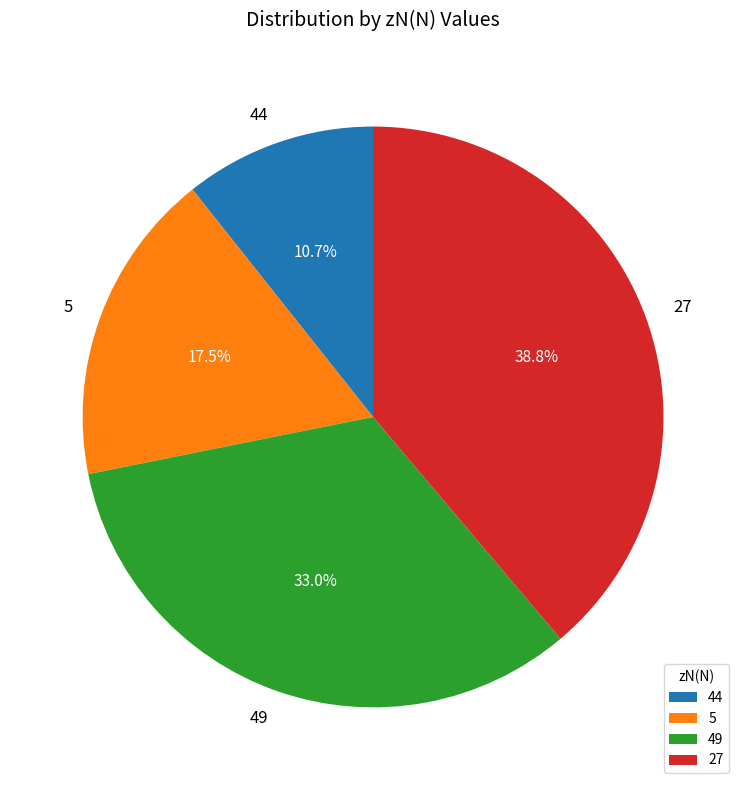

The 49 slice represents 33% of the pie. True or false?

True